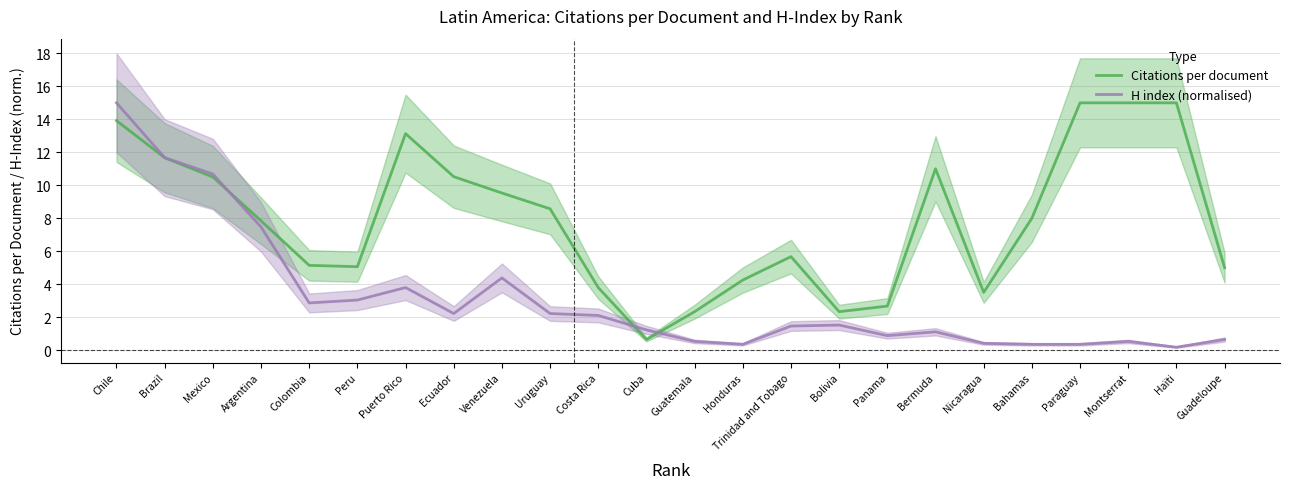

What is the label of the 10th point from the right?

Trinidad and Tobago